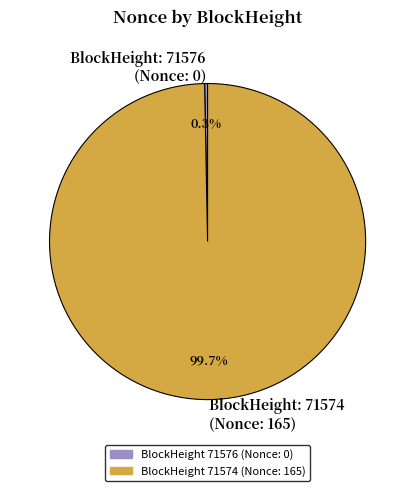

Count the number of slices in the pie.

2